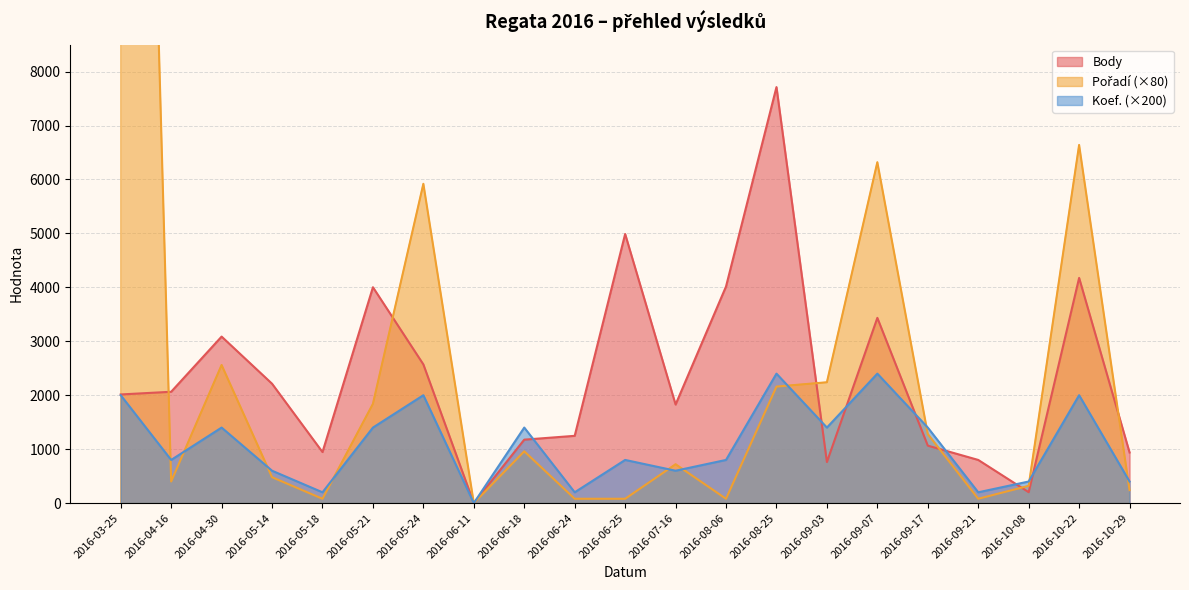

True or false: Koef. has a value of 2400 at 2016-09-07.

True